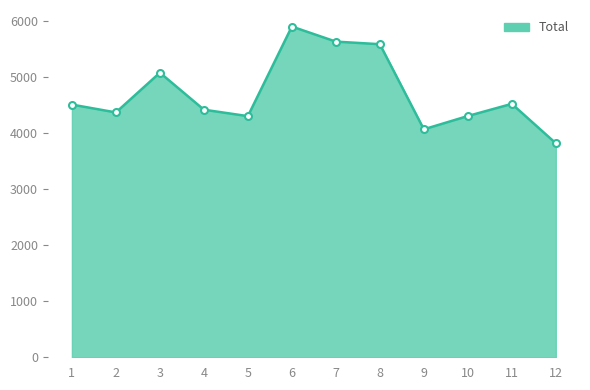

What is the difference between the maximum and minimum values?

2082